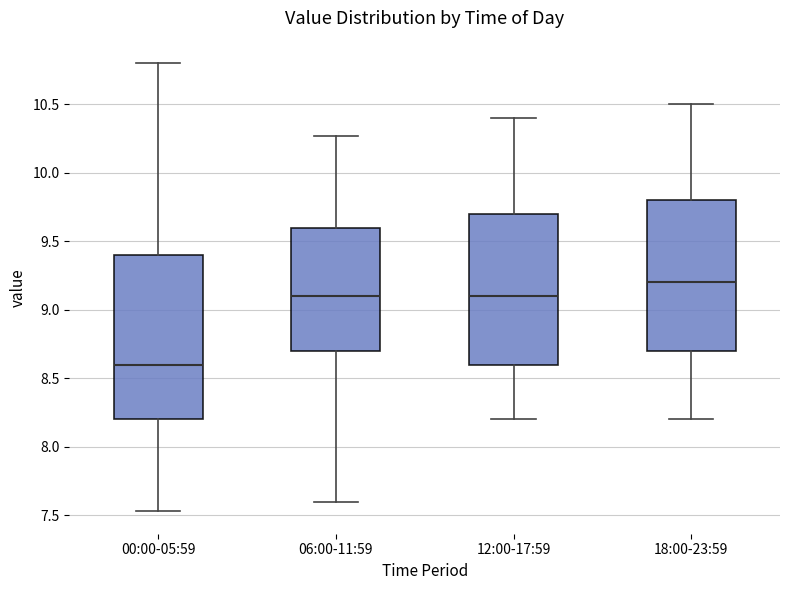

Reading left to right, transcribe this box plot: for each box, give where its median line is, the range the box spans, and where its two whiskers end, as read against the y-axis. The values are not printed on the chart, so give them approximately, as read against the axis.

00:00-05:59: median 8.60, box 8.20 to 9.40, whiskers 7.55 to 10.80
06:00-11:59: median 9.10, box 8.70 to 9.60, whiskers 7.60 to 10.25
12:00-17:59: median 9.10, box 8.60 to 9.70, whiskers 8.20 to 10.40
18:00-23:59: median 9.20, box 8.70 to 9.80, whiskers 8.20 to 10.50